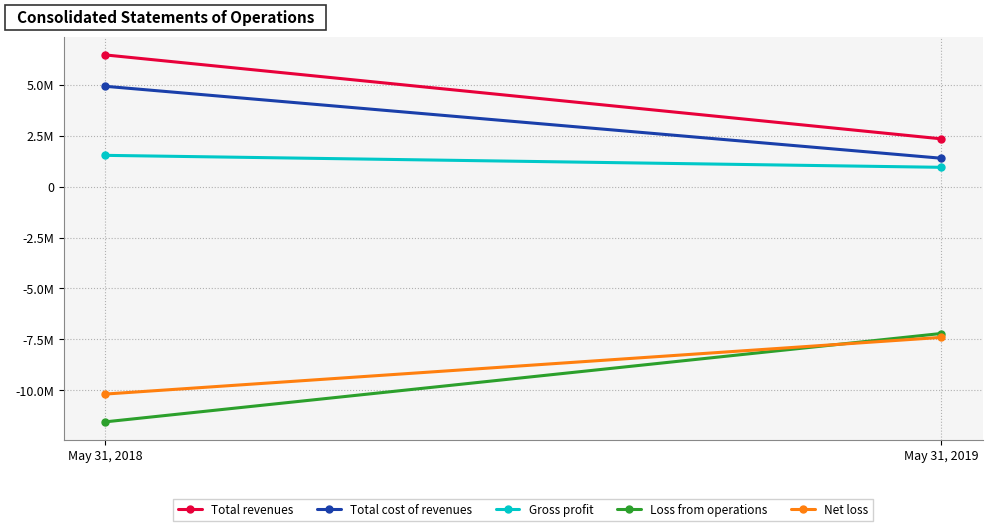

Reading left to right, transcribe all the data shown in this chart.

Total revenues: 6476442	2353331
Total cost of revenues: 4935381	1400058
Gross profit: 1541061	953273
Loss from operations: -11556740	-7214866
Net loss: -10191162	-7405604